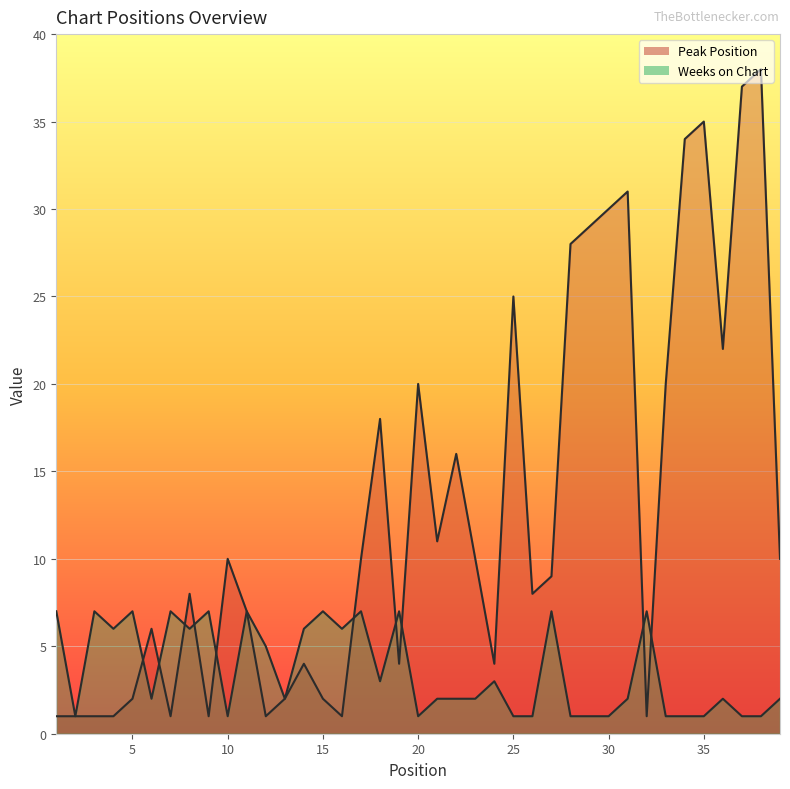

Which series has the largest range (max minus min)?

Peak Position